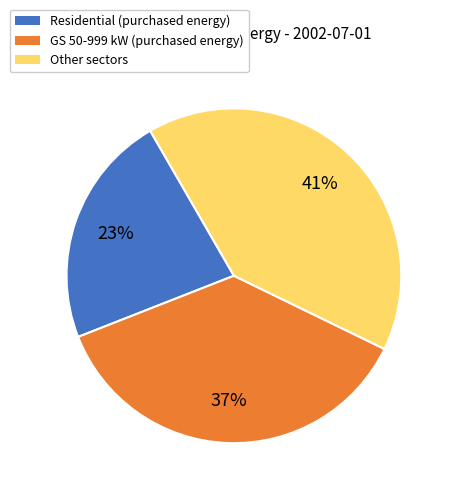

To the nearest percent, what is the average slice percentage?

33%